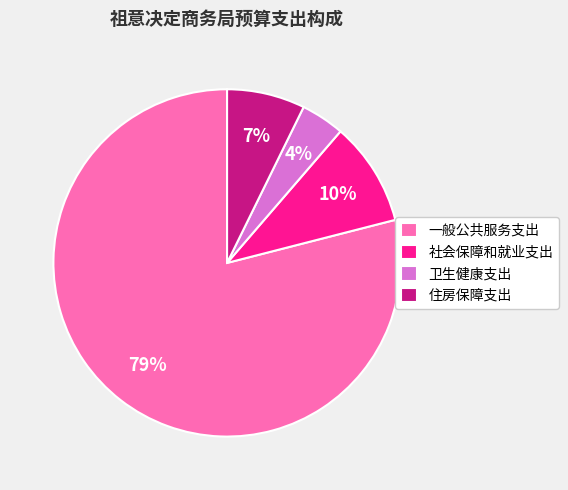

To the nearest percent, what portion does 社会保障和就业支出 represent?

10%